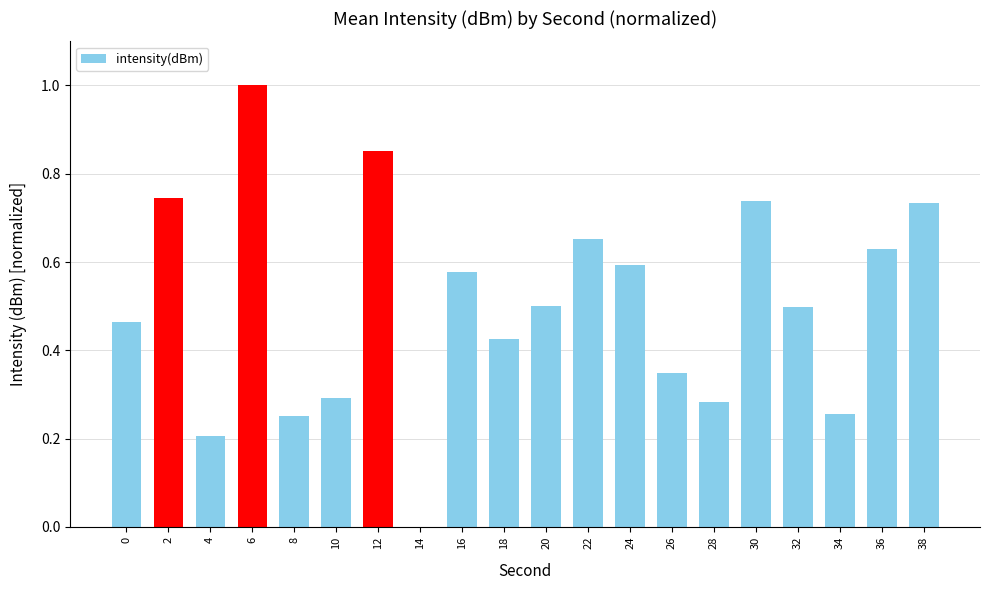

Between 12 and 36, which is larger?

12